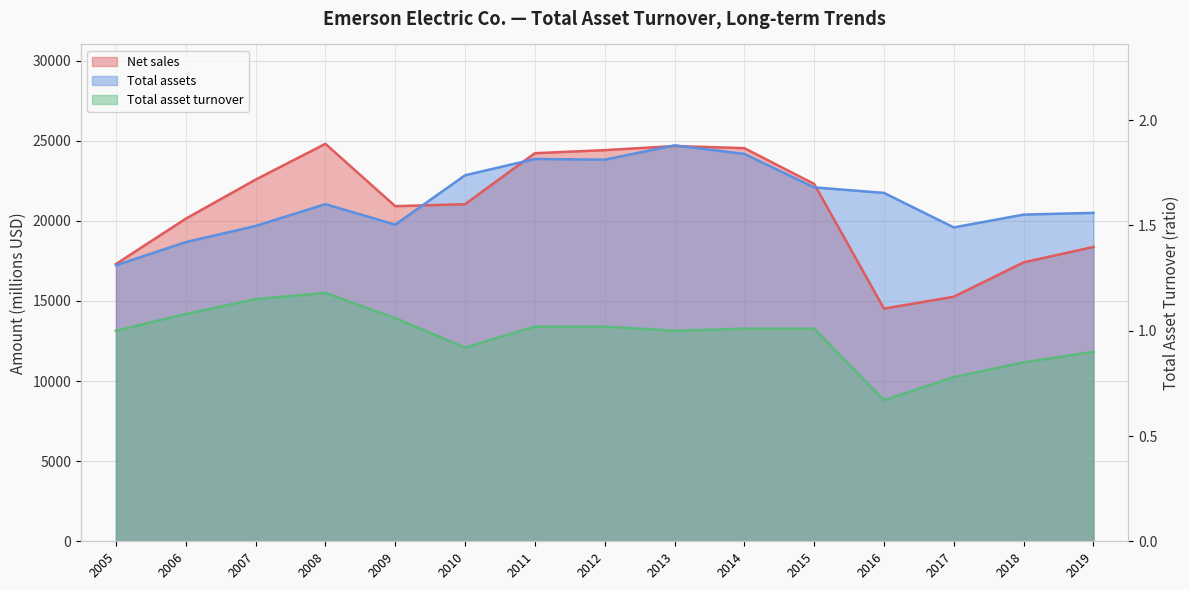

At how many categories does at least one series exceed 11592?

15